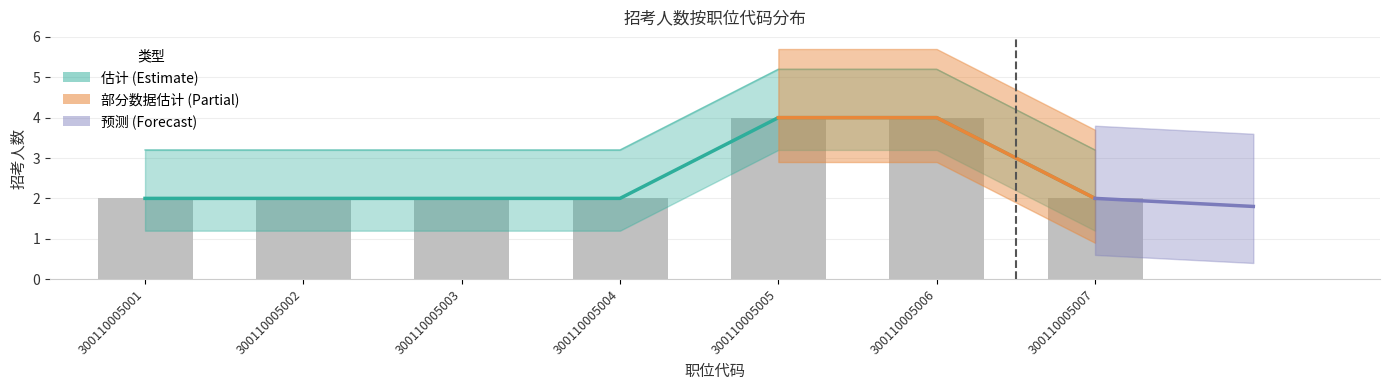

The value at 300110005006 is 3. True or false?

False